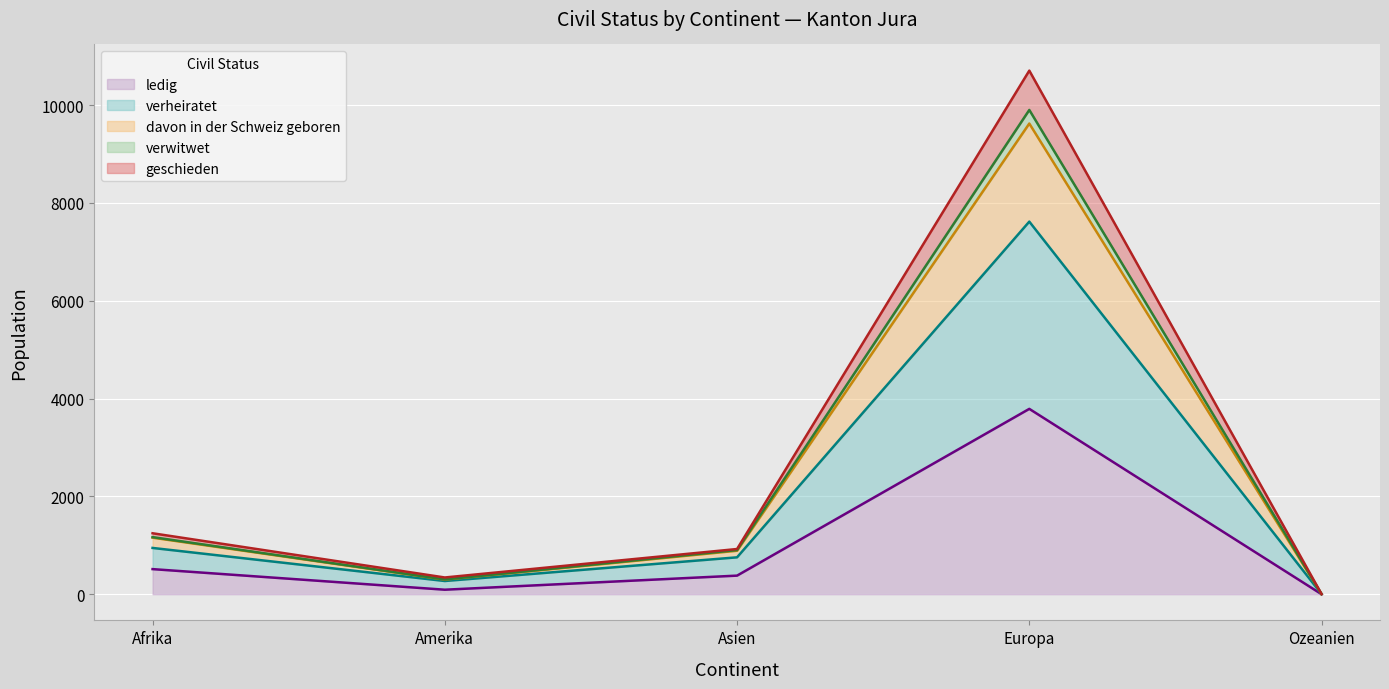

How many interior local peaks does the ledig series have?

1